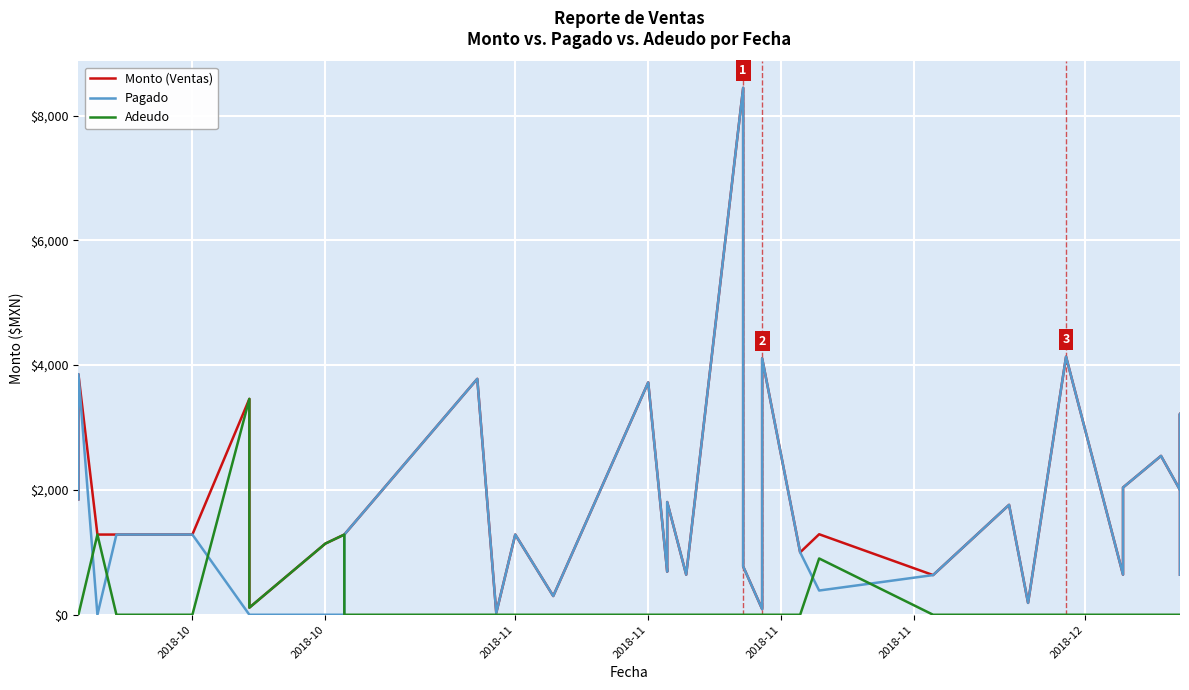

What is the sum of all Adeudo values?

9470.0